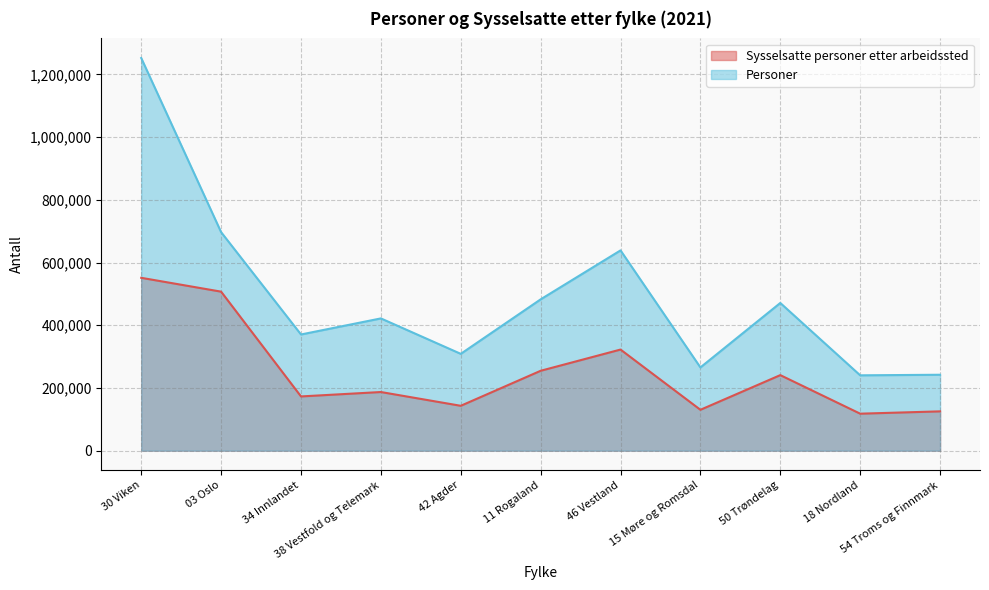

Reading left to right, transcribe all the data shown in this chart.

Sysselsatte personer etter arbeidssted: 30 Viken=551386	03 Oslo=507232	34 Innlandet=173015	38 Vestfold og Telemark=187078	42 Agder=143139	11 Rogaland=254819	46 Vestland=322545	15 Møre og Romsdal=130387	50 Trøndelag=240988	18 Nordland=117990	54 Troms og Finnmark=125382
Personer: 30 Viken=1252384	03 Oslo=697010	34 Innlandet=370603	38 Vestfold og Telemark=421882	42 Agder=308843	11 Rogaland=482645	46 Vestland=638821	15 Møre og Romsdal=265544	50 Trøndelag=471124	18 Nordland=240345	54 Troms og Finnmark=242168